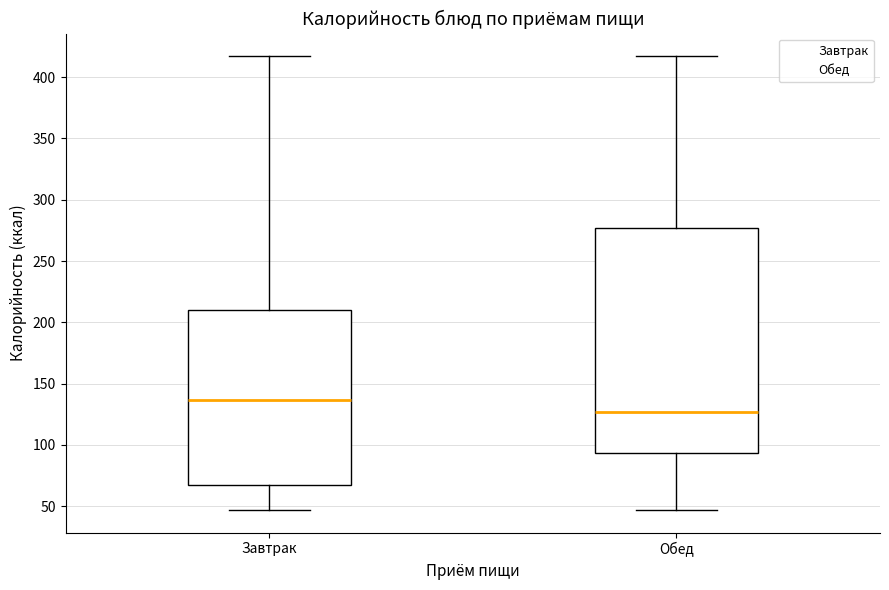

Reading left to right, transcribe this box plot: for each box, give where its median line is, the range the box spans, and where its two whiskers end, as read against the y-axis. The values are not printed on the chart, so give them approximately, as read against the axis.

Завтрак: median 135, box 70 to 210, whiskers 45 to 415
Обед: median 125, box 95 to 275, whiskers 45 to 415